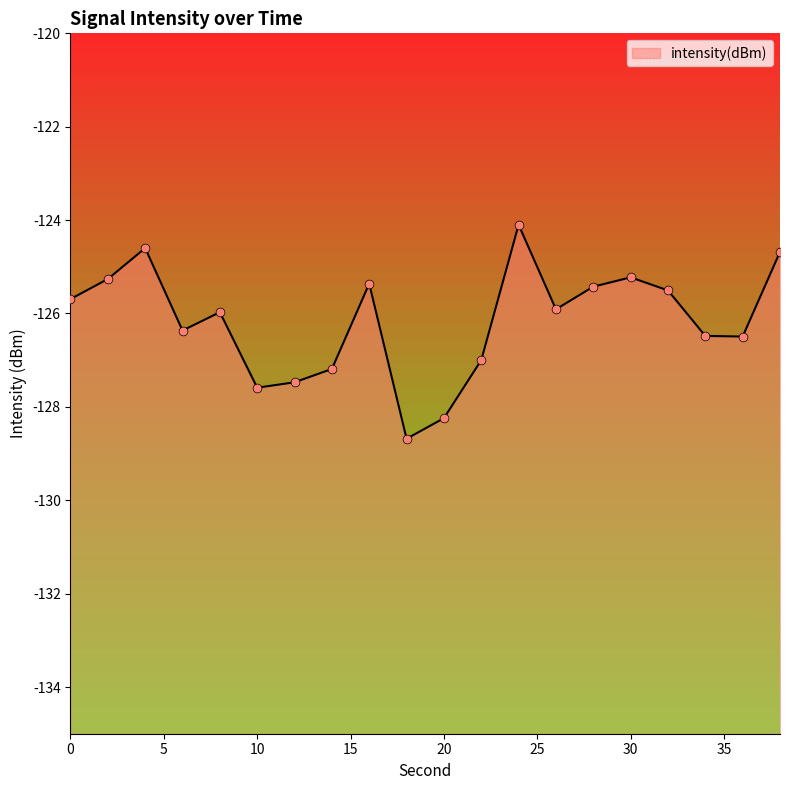

Between 38 and 22, which is larger?

38